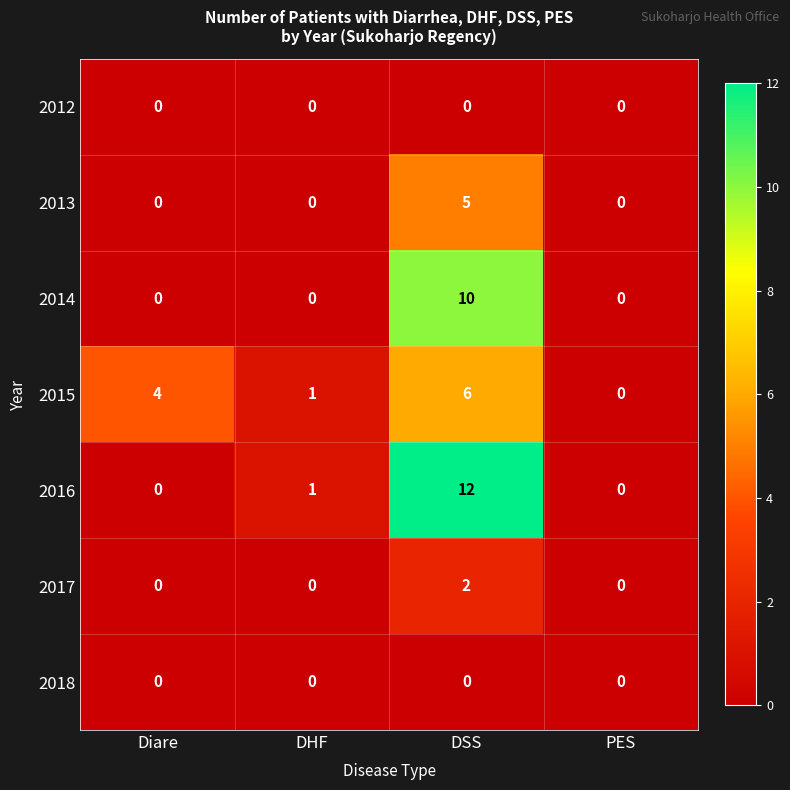

What is the maximum value shown in the chart?

12